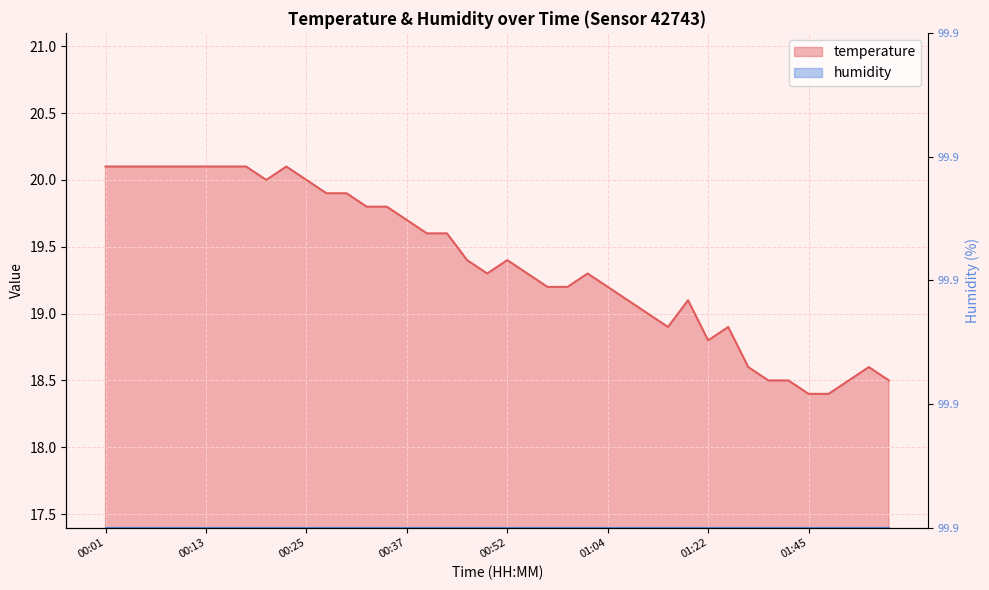

What position from the right is 00:52?

20